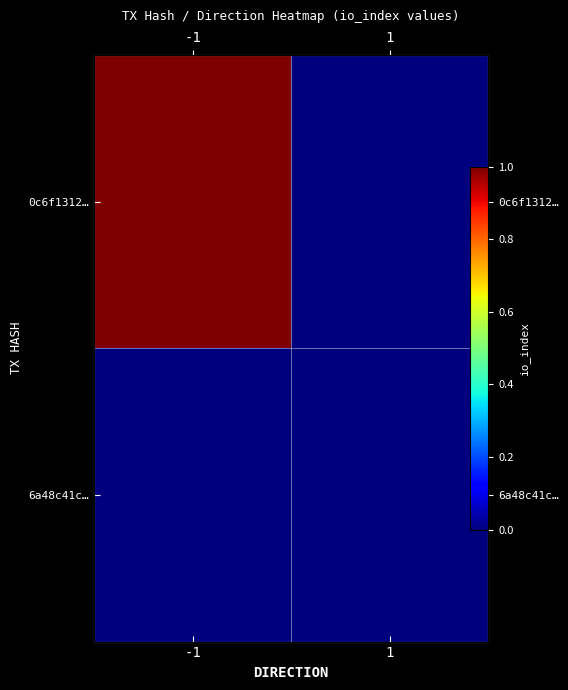

List the series in order of their overall mean, lowest first.

6a48c41c…, 0c6f1312…